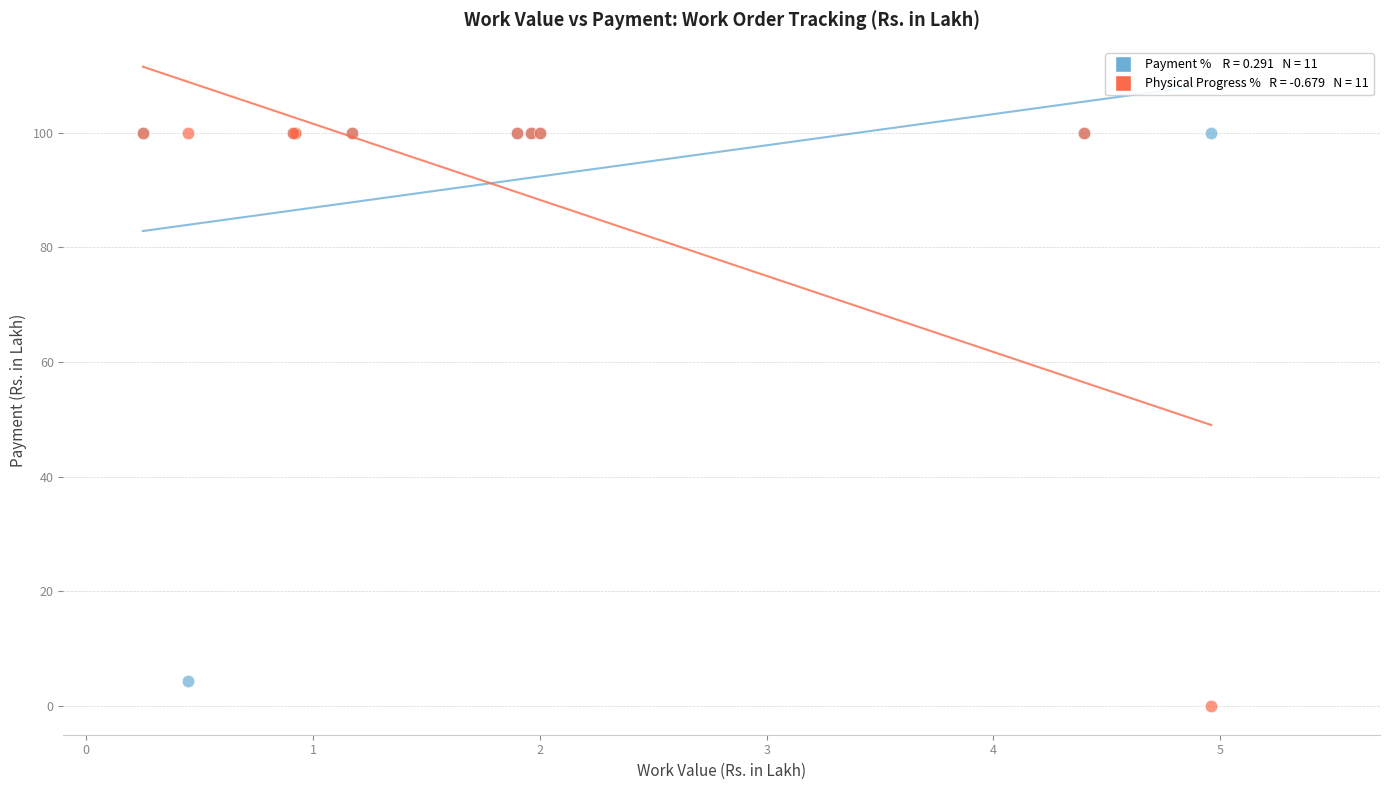

Across all series, what Y value is closest to 50?

4.4